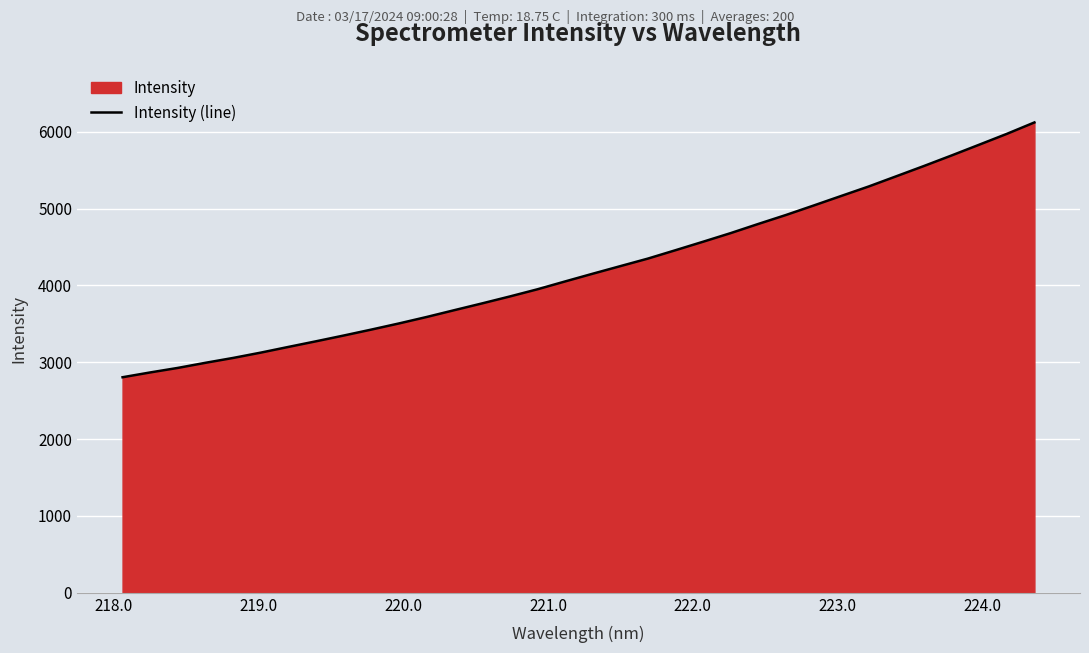

Does the chart display data point markers on the line(s)?

No